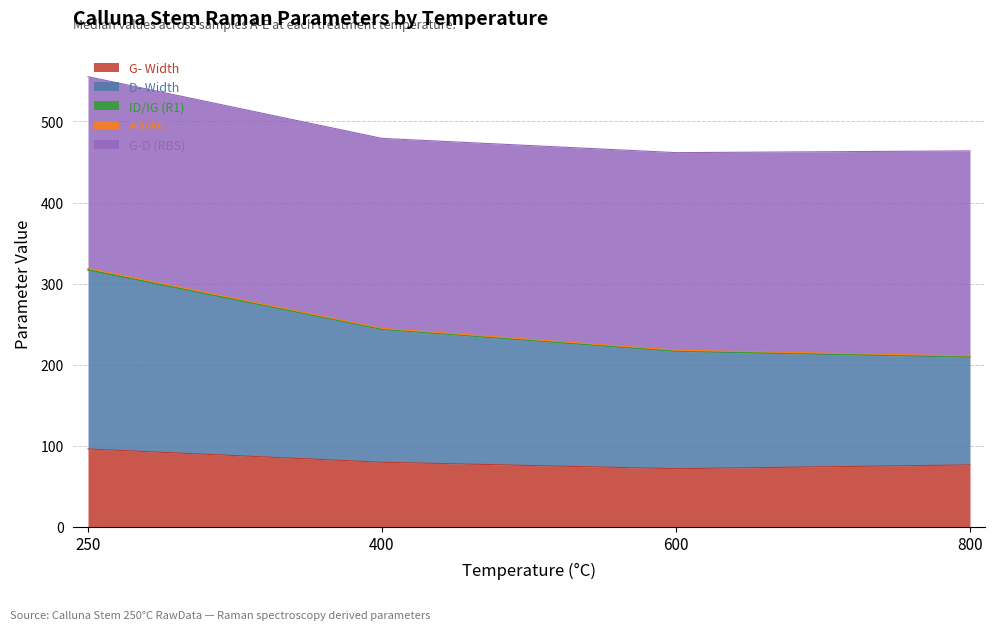

Read the ID/IG (R1) value at 250.

0.6